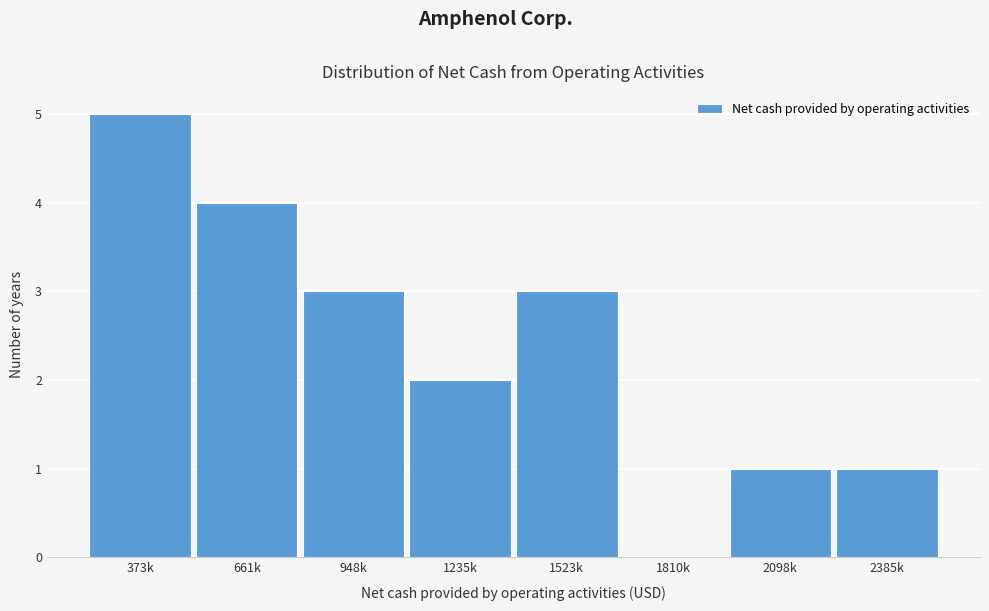

Reading left to right, extract all data points from this chart.

373k=5	661k=4	948k=3	1235k=2	1523k=3	1810k=0	2098k=1	2385k=1